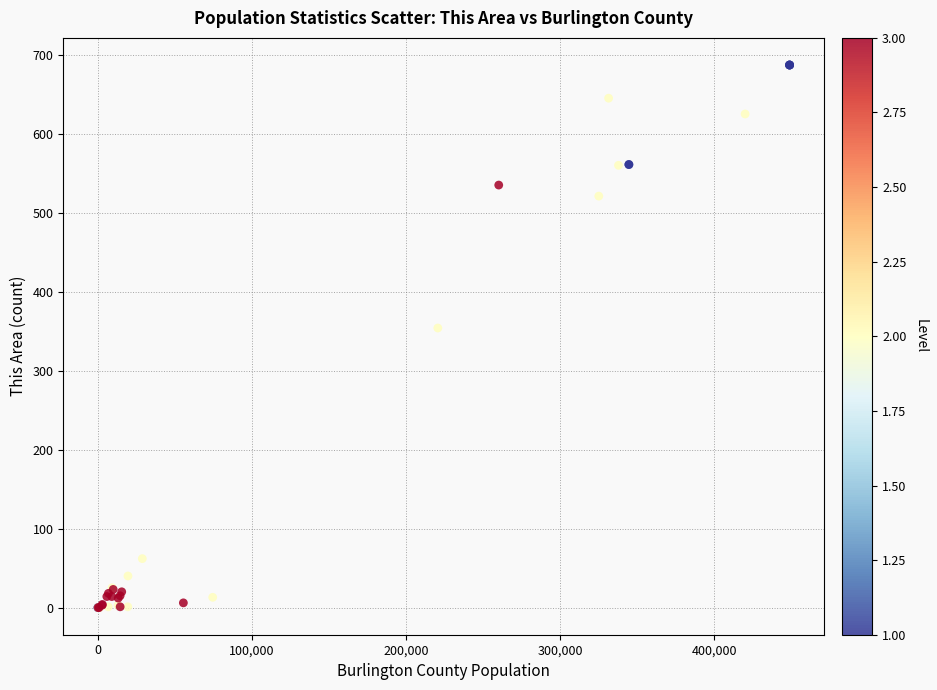

What Y value in the scatter plot is closest to 343?

354